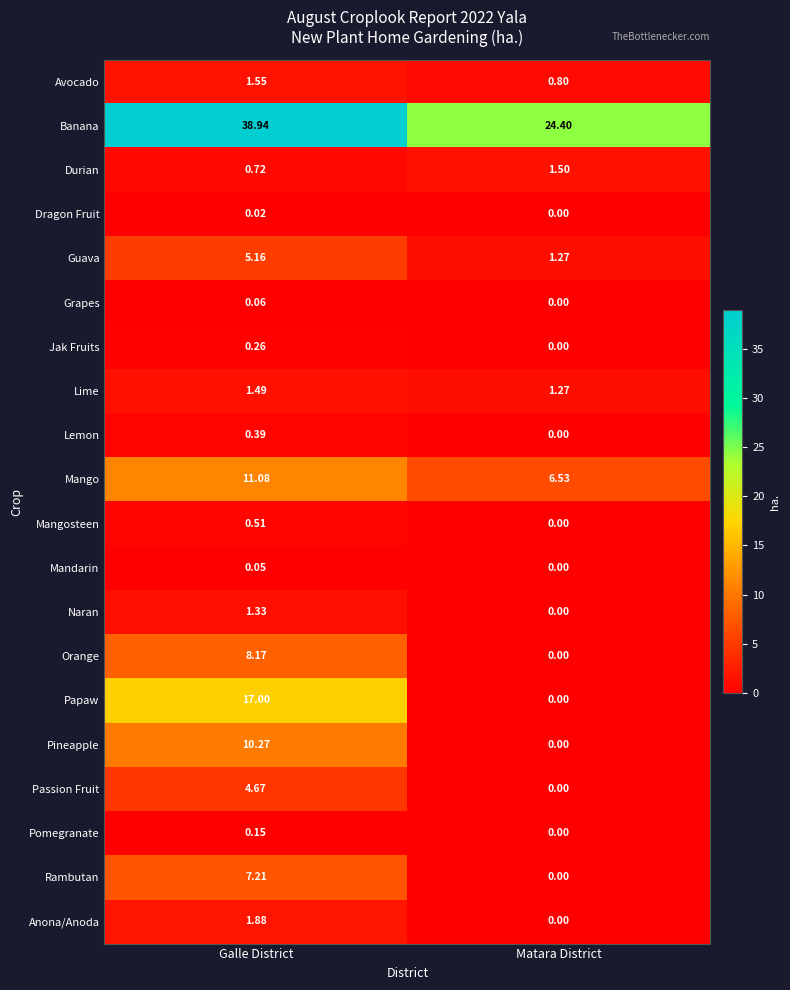

Which category has the lowest value in the Mangosteen series?

Matara District